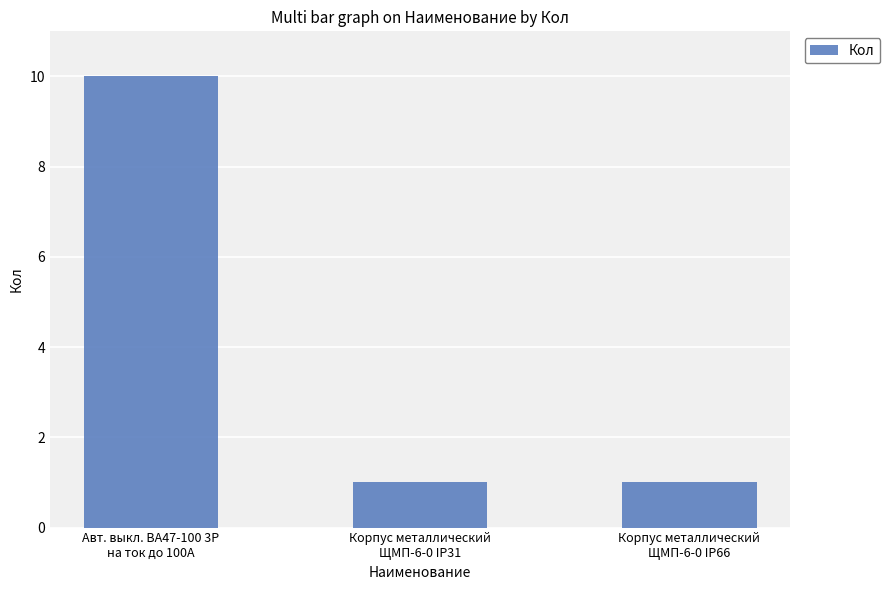

Count the number of data series in this chart.

1